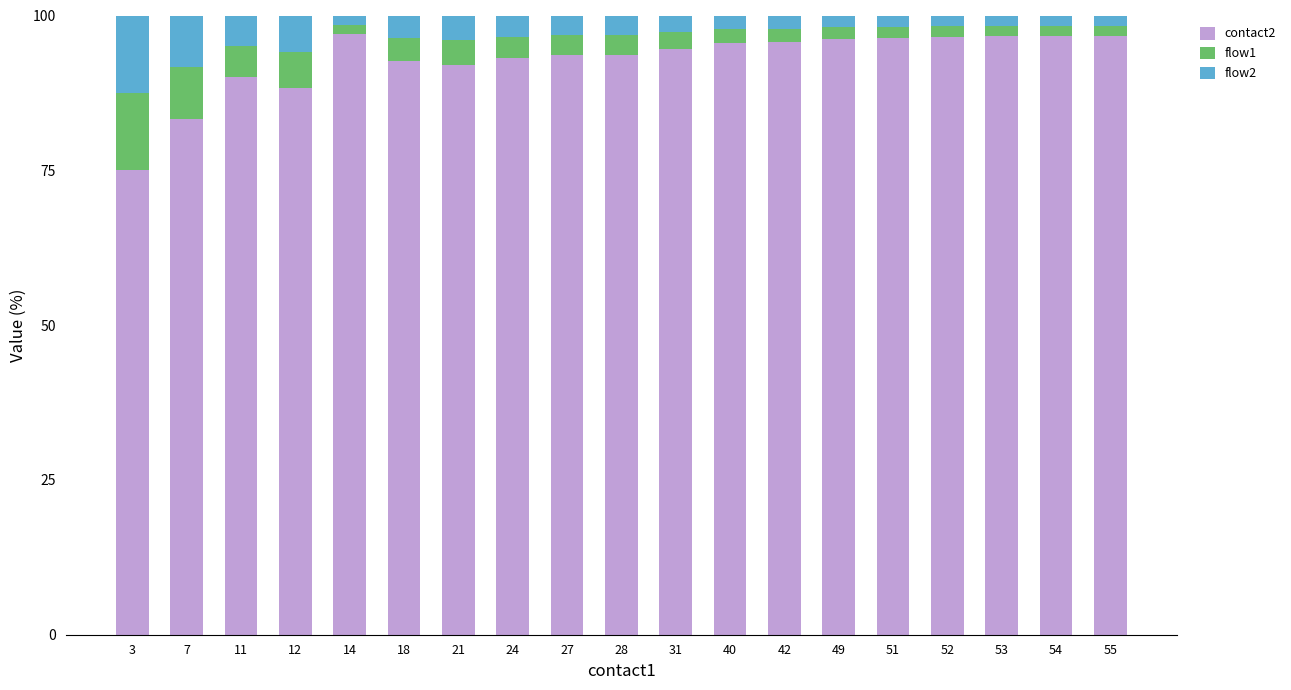

What is the total value across all series at 28?

100.0